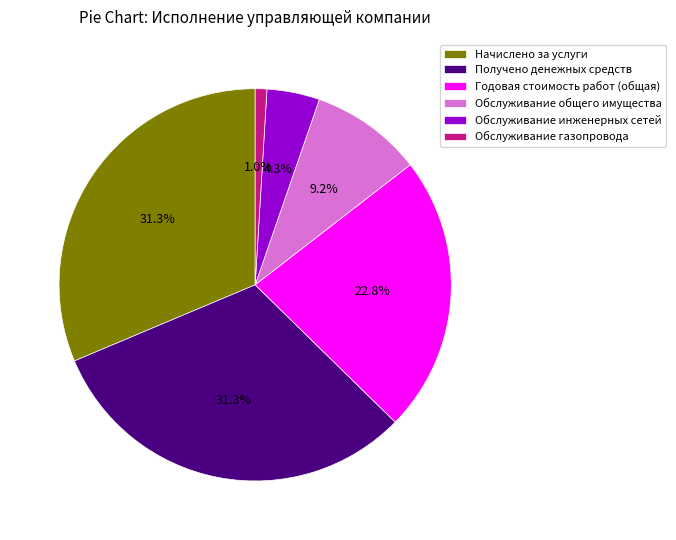

How many slices are in this pie chart?

6